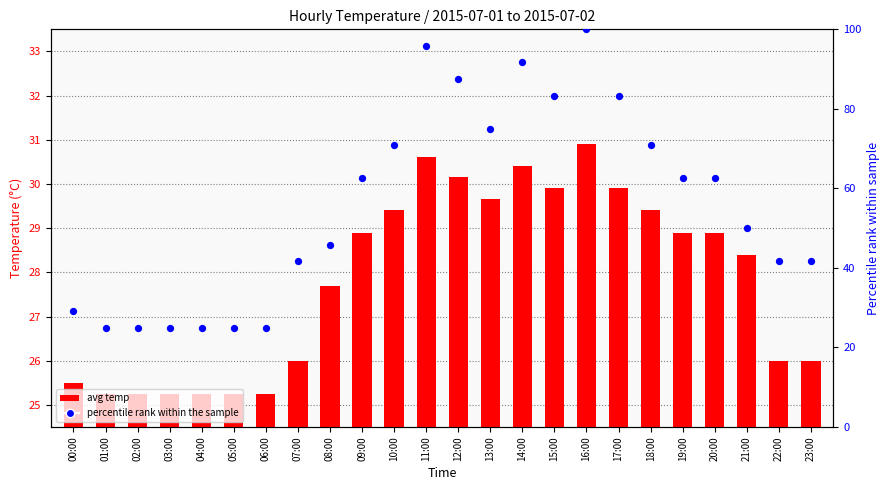

At which category is the sum across all series the highest?

16:00